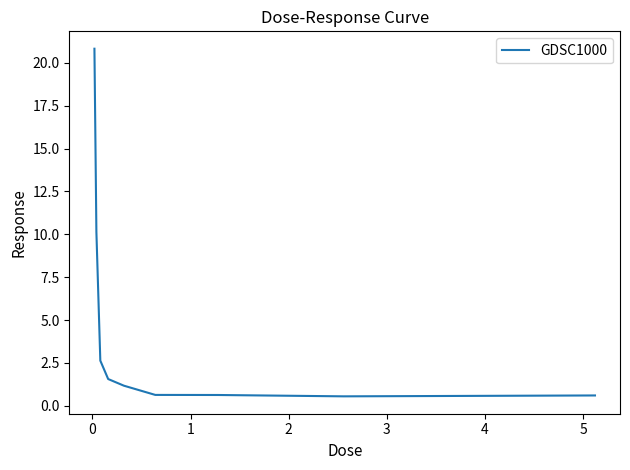

What is the greatest value displayed?

20.8